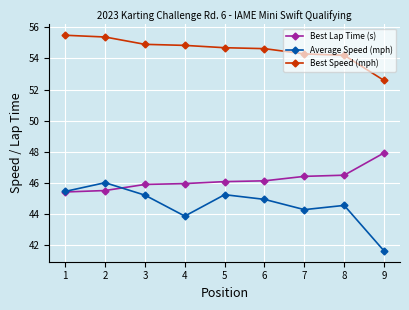

The Average Speed (mph) series shows 26.8 at 1. True or false?

False